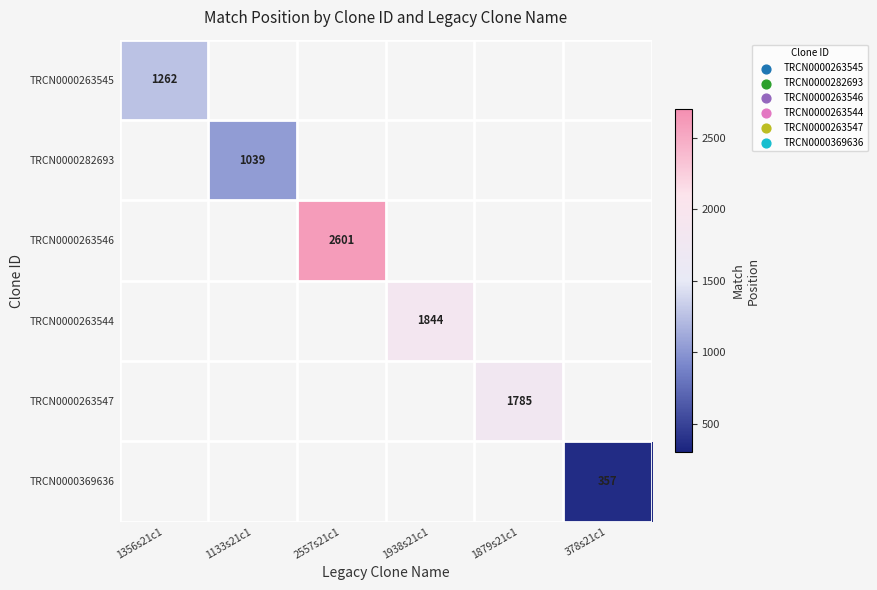

What is the greatest value displayed?

2601.0